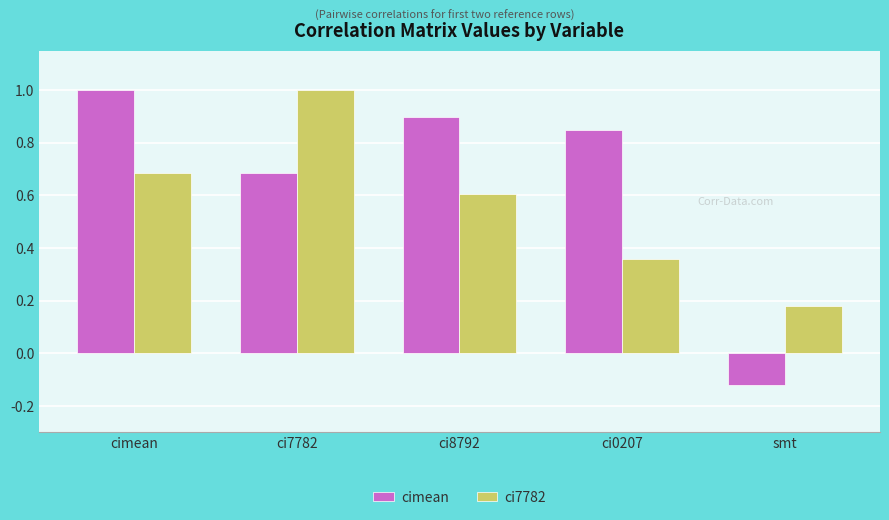

How many distinct data groups are displayed?

2